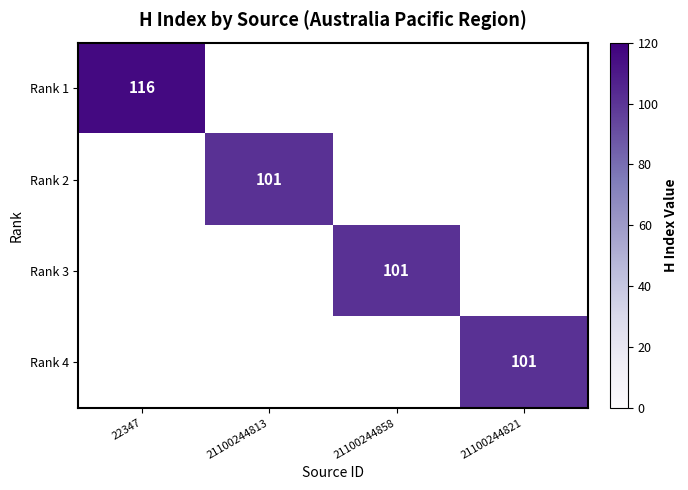

Is it true that Rank 4 equals 162 at 21100244821?

False